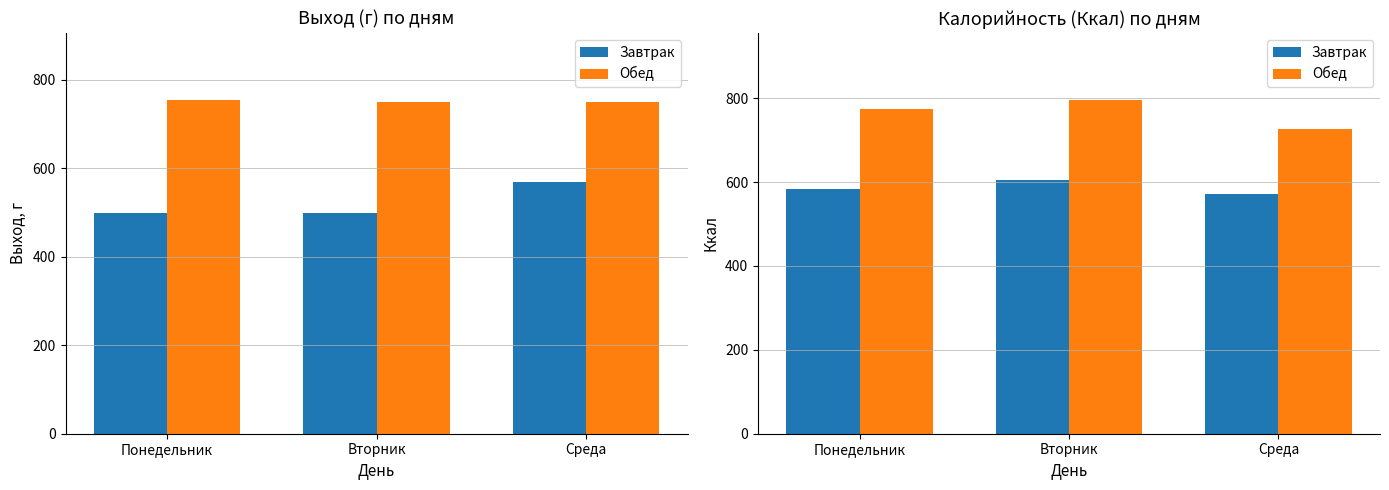

What is the label of the 2nd bar from the right?

Вторник